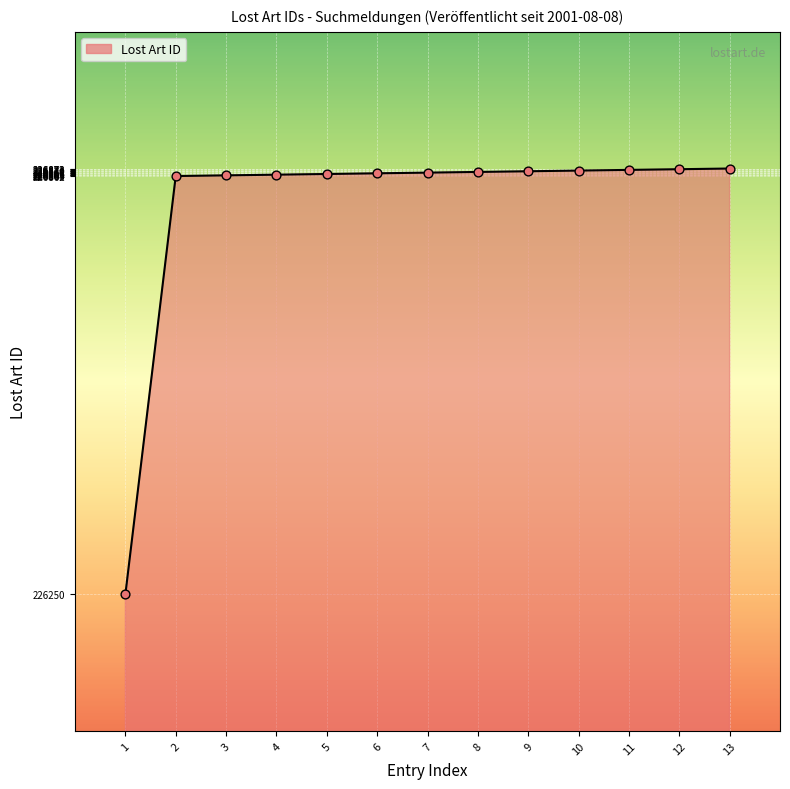

Approximately how many times larger is the value at 4 compared to 10?

1.0